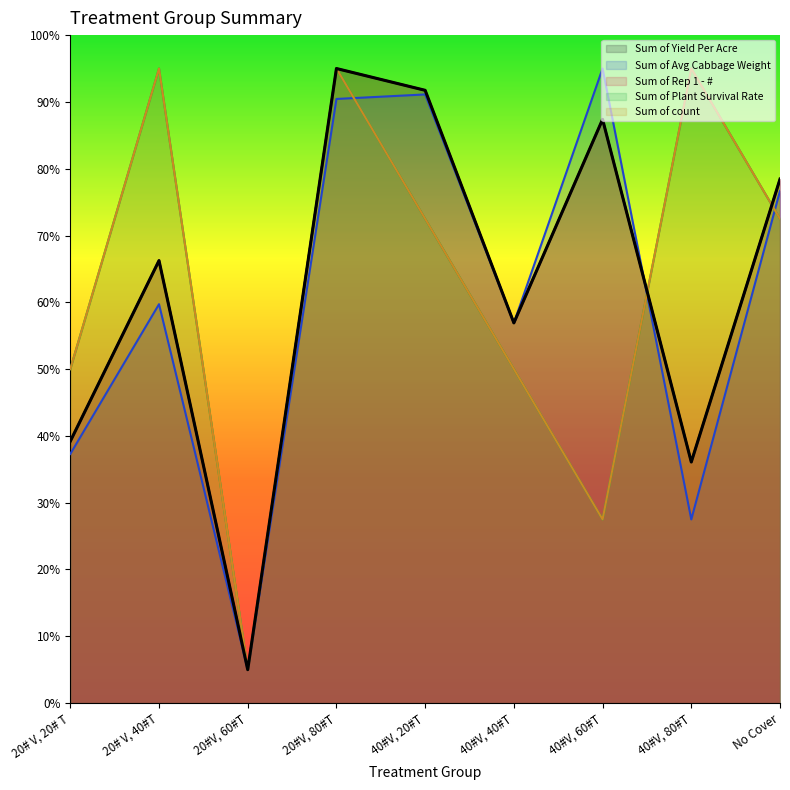

True or false: Sum of Yield Per Acre has a value of 38.6 at 40#V, 60#T.

False